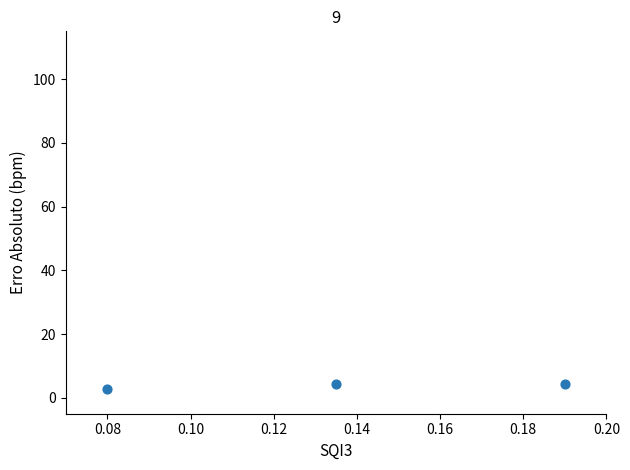

What is the average Y value?

3.8